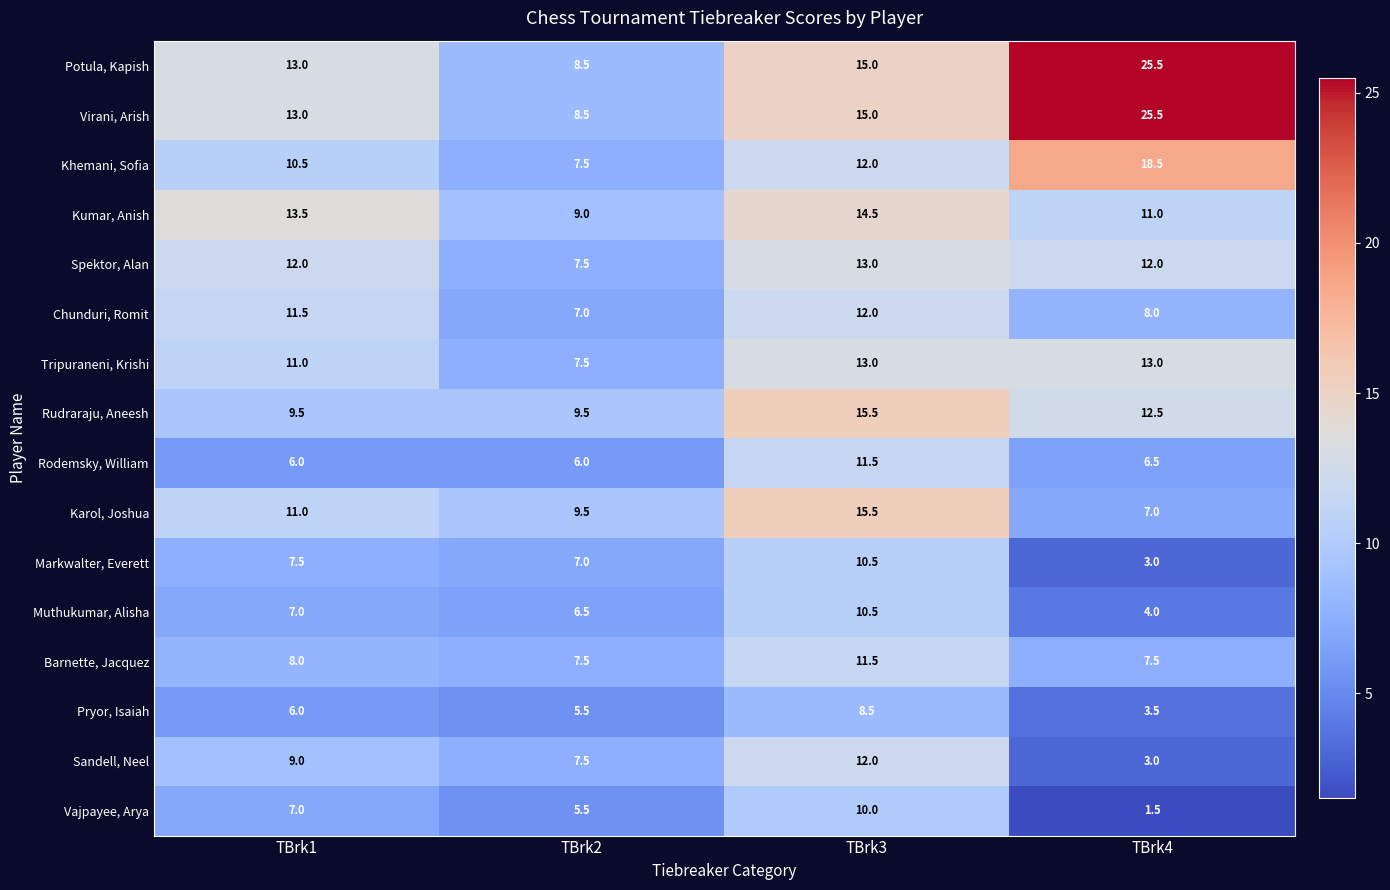

What is the difference between the second highest and second lowest values in the Muthukumar, Alisha series?

0.5